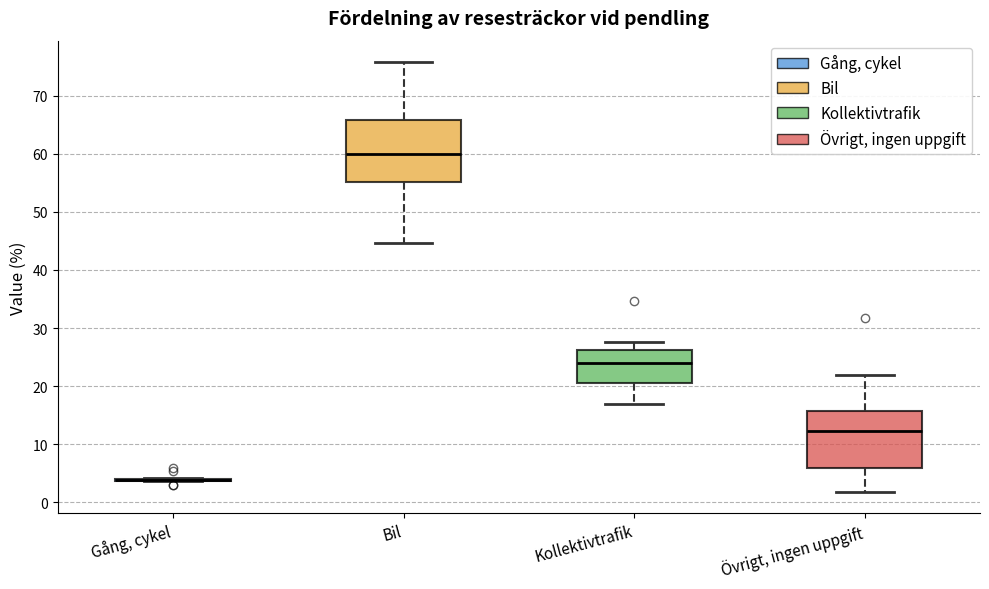

Where does the upper whisker of the box for Bil end on the y-axis? The values are not printed on the chart, so give them approximately, as read against the axis.

76